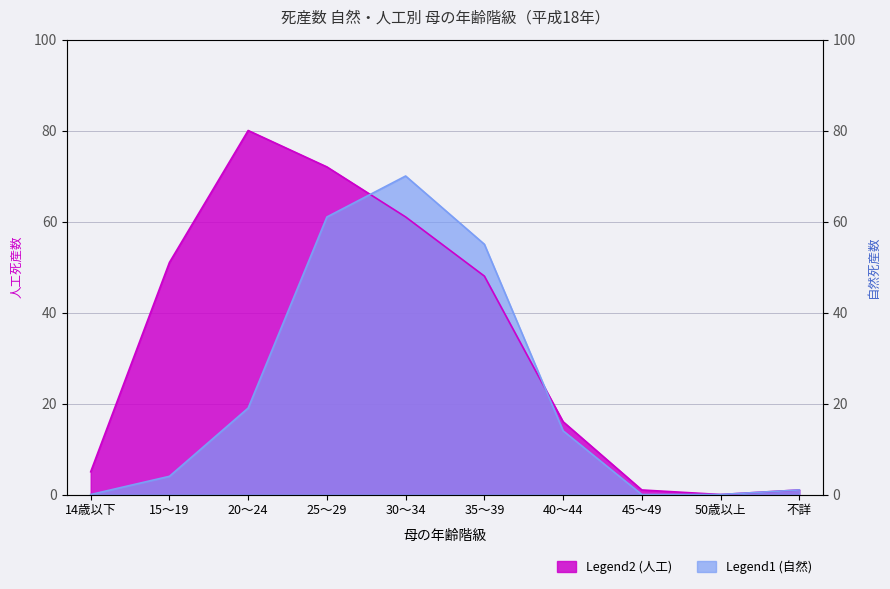

How many values in the 人工 series are below 48?

5